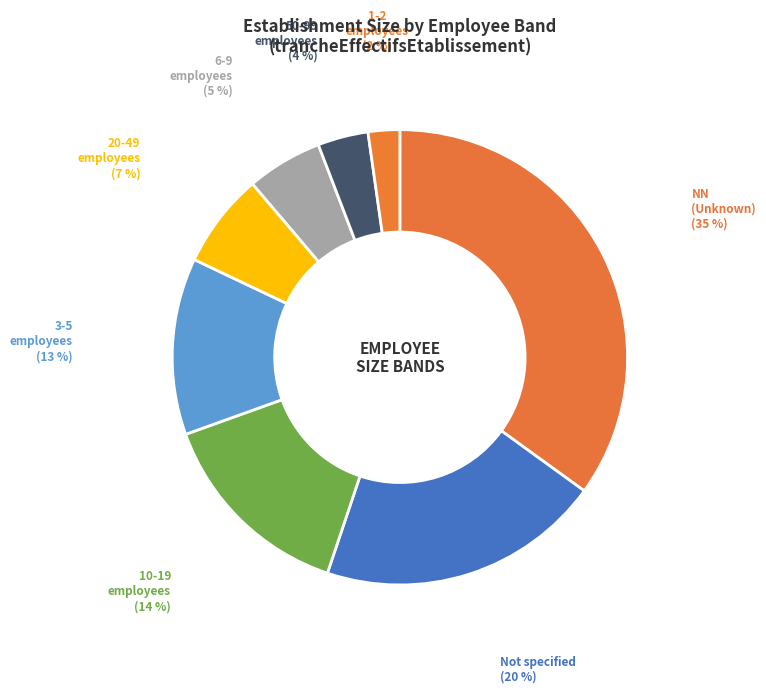

To the nearest percent, what portion does 20-49 employees represent?

7%